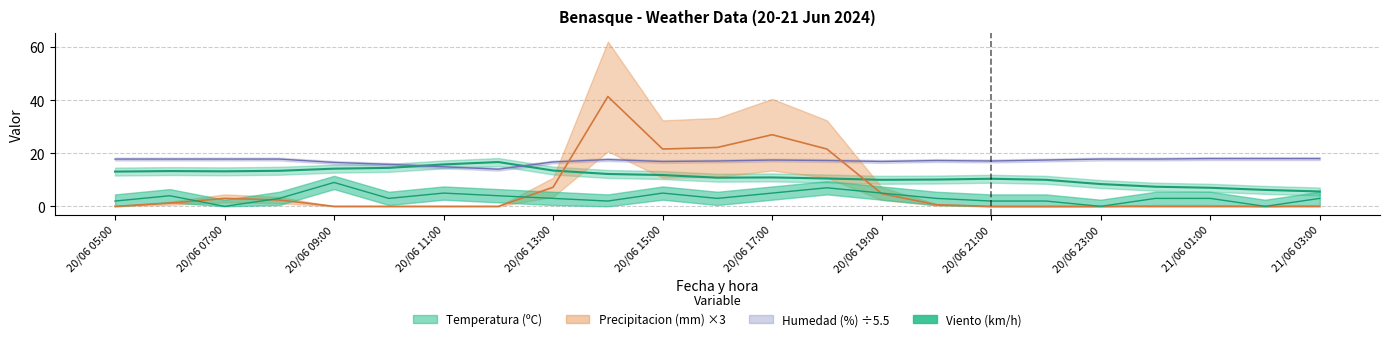

Which series ends up on top after the final intersection of Precipitacion (mm) and Temperatura (ºC)?

Temperatura (ºC)